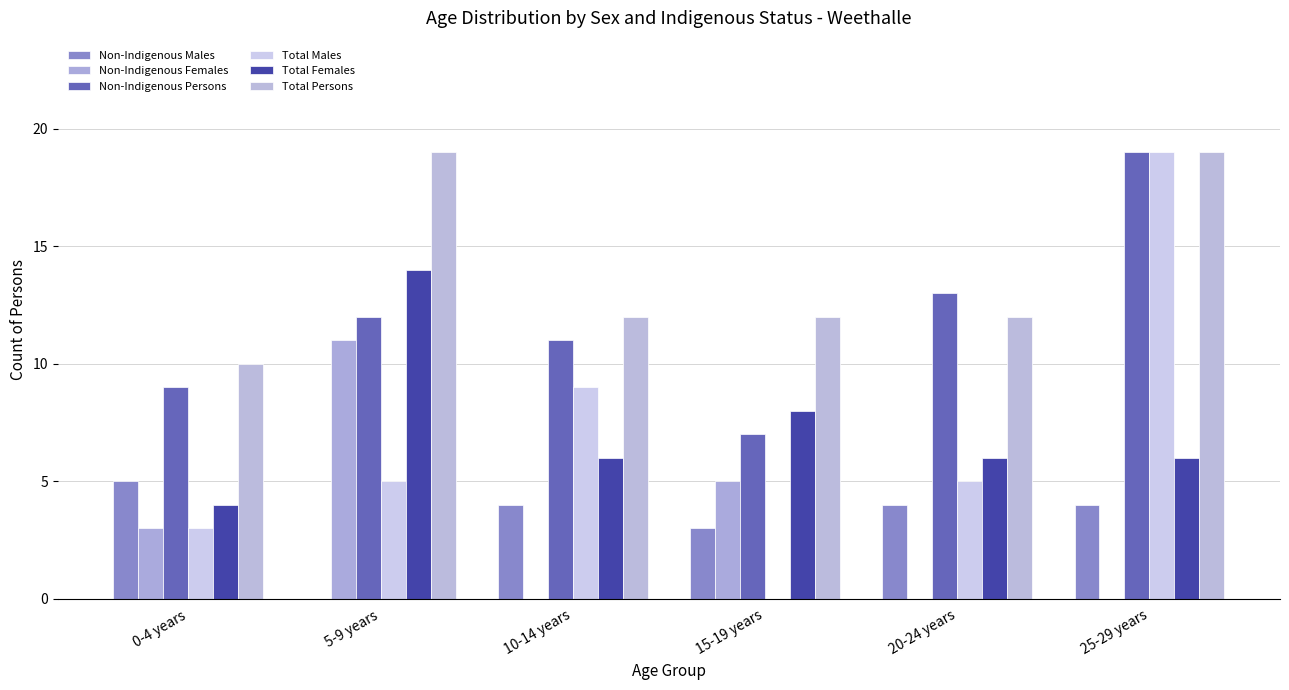

At which label is Total Males closest to 9?

10-14 years